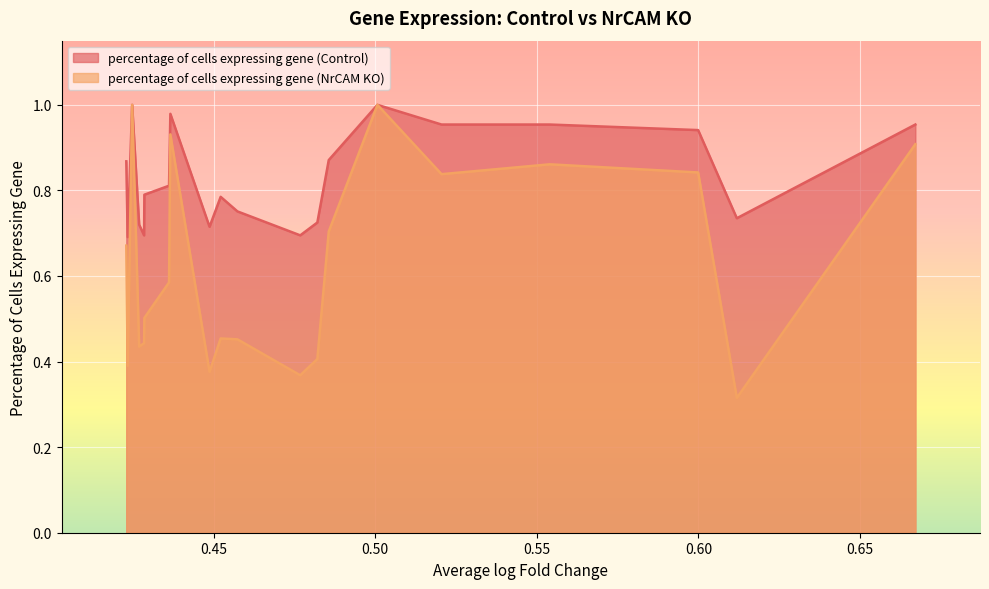

Rank the series by their average value, from lowest to highest.

percentage of cells expressing gene (NrCAM KO), percentage of cells expressing gene (Control)